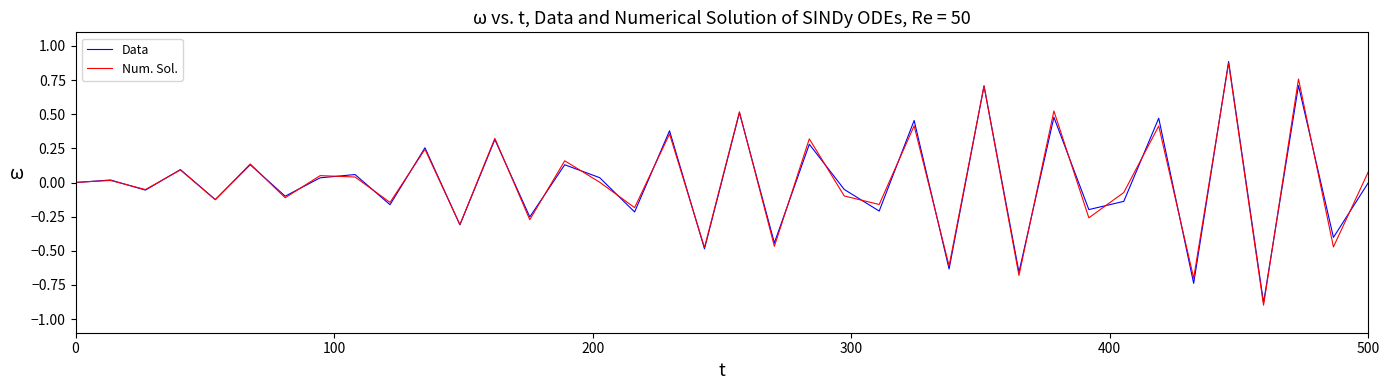

What are all the series names shown in the legend?

Data, Num. Sol.